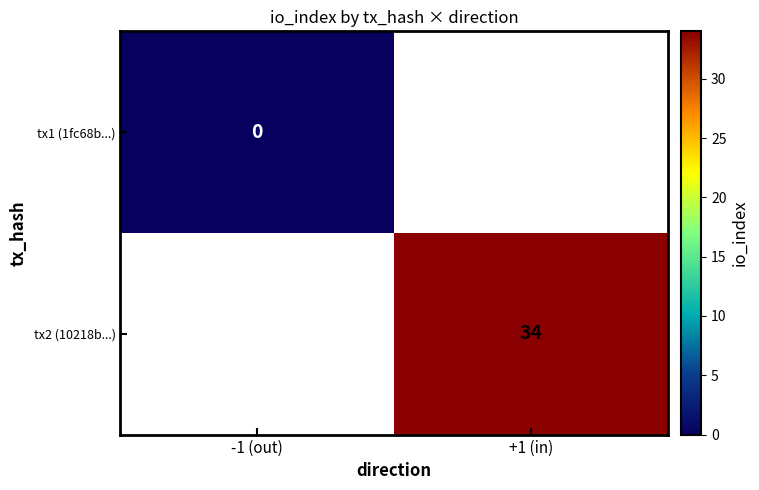

True or false: tx2 (10218b...) has a value of 34 at +1 (in).

True